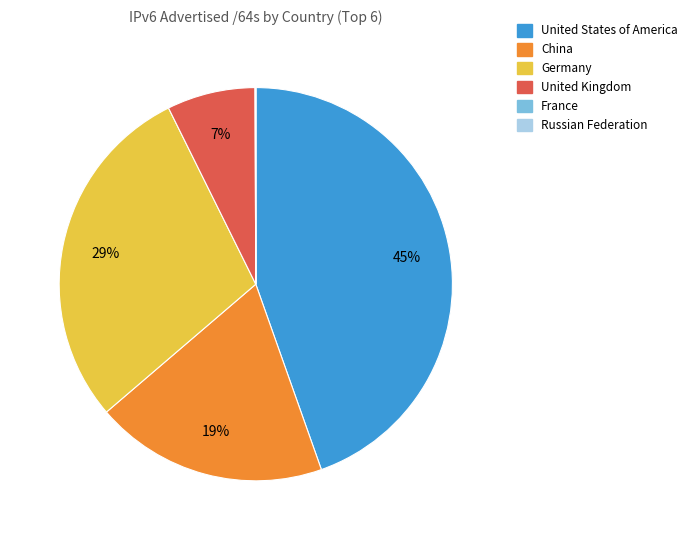

Combined, do United States of America and Germany account for over 50%?

Yes